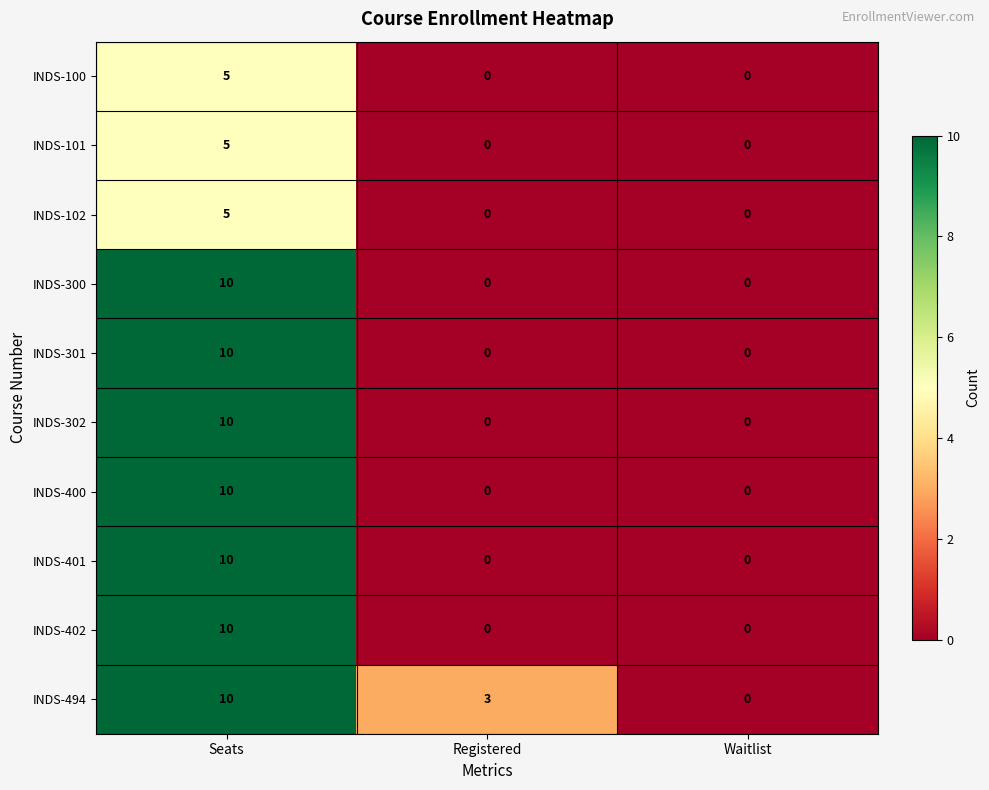

What is the highest value of the INDS-302 series?

10